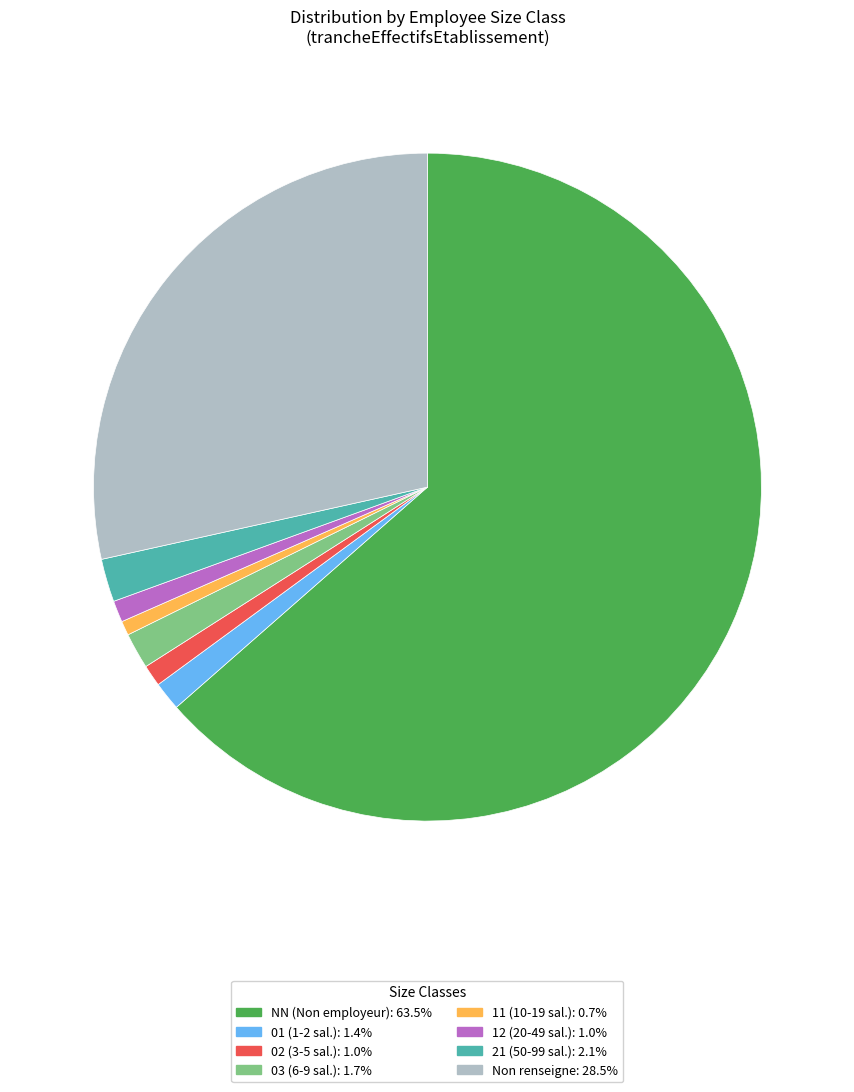

Is there a majority slice in this chart?

Yes